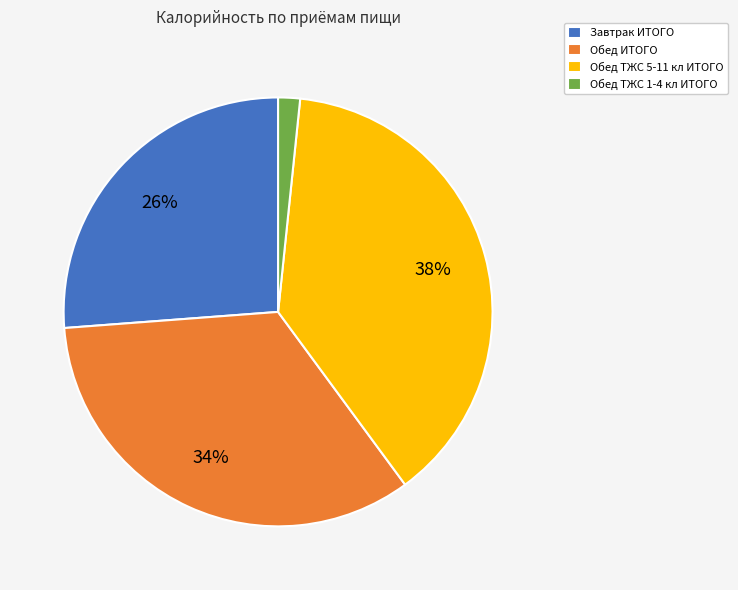

Does Обед ИТОГО account for over 50% of the chart?

No